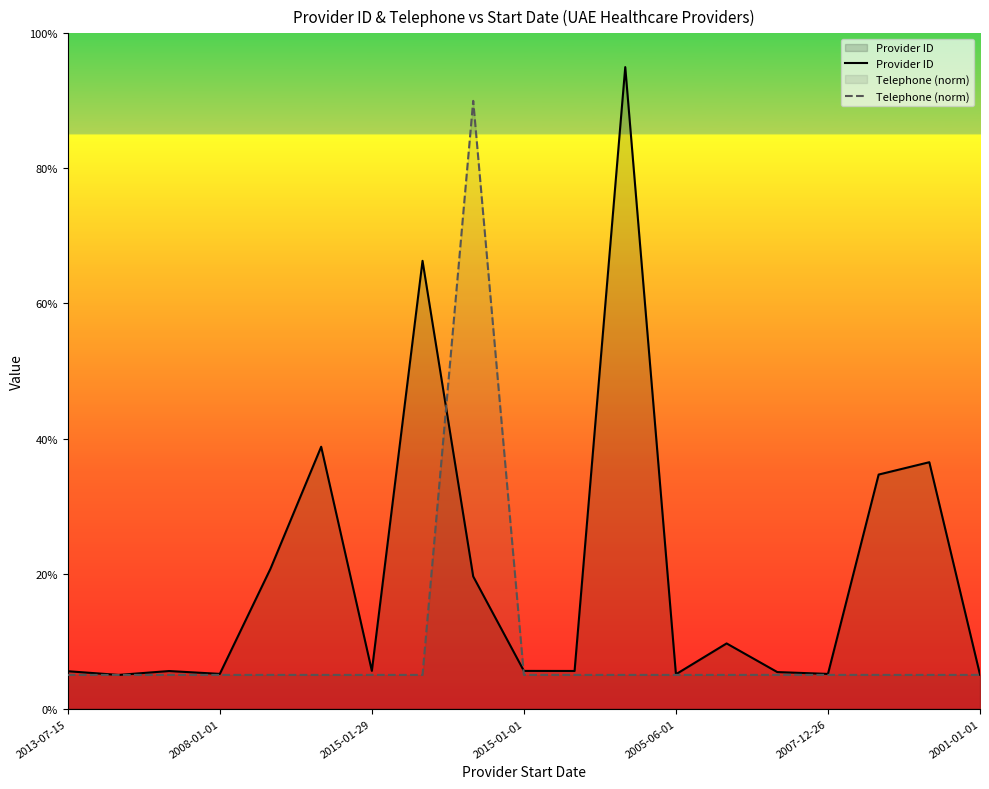

Which series has the widest spread of values?

Provider ID